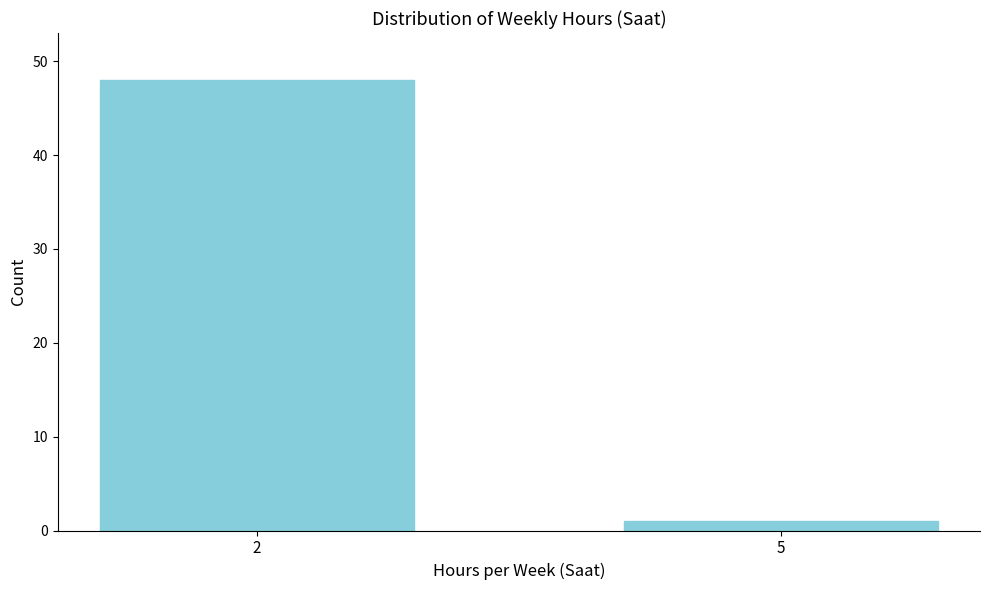

Reading right to left, what are all the values shown in this chart?

5=1	2=48